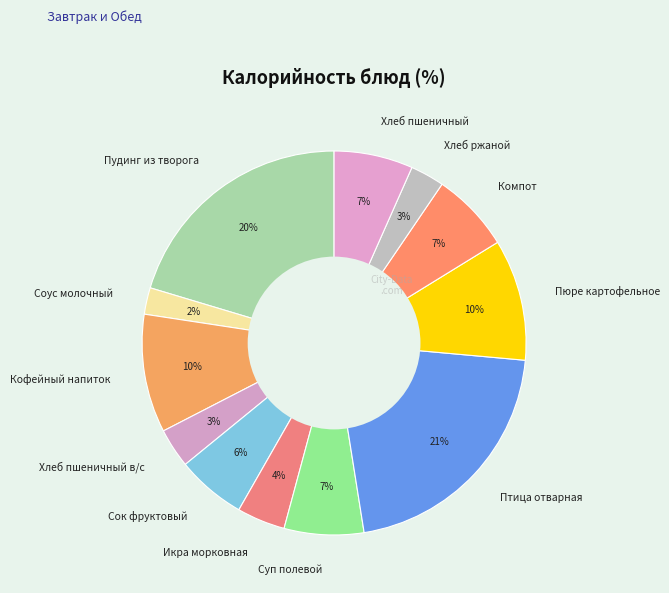

Does Кофейный напиток represent more than half of the total?

No